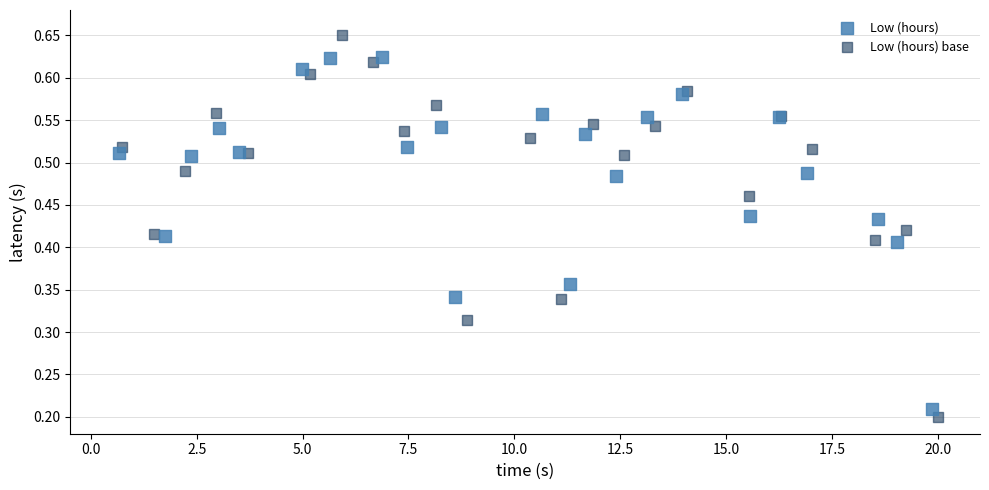

Which series has the largest Y range (max minus min)?

Low (hours) base